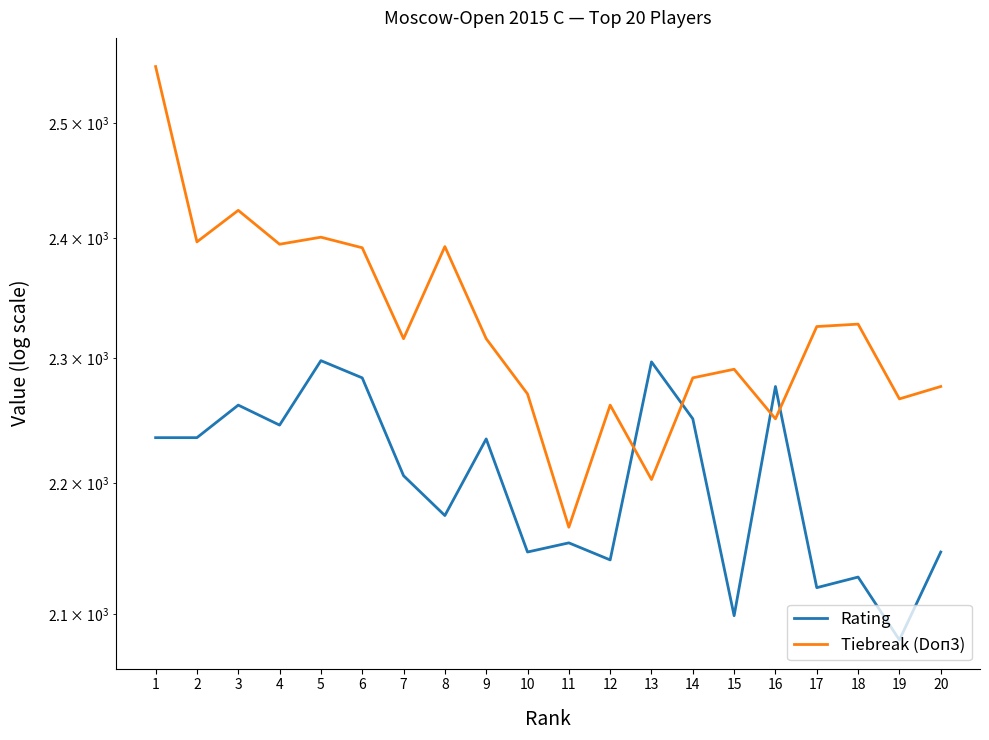

How many categories are shown in the chart?

20